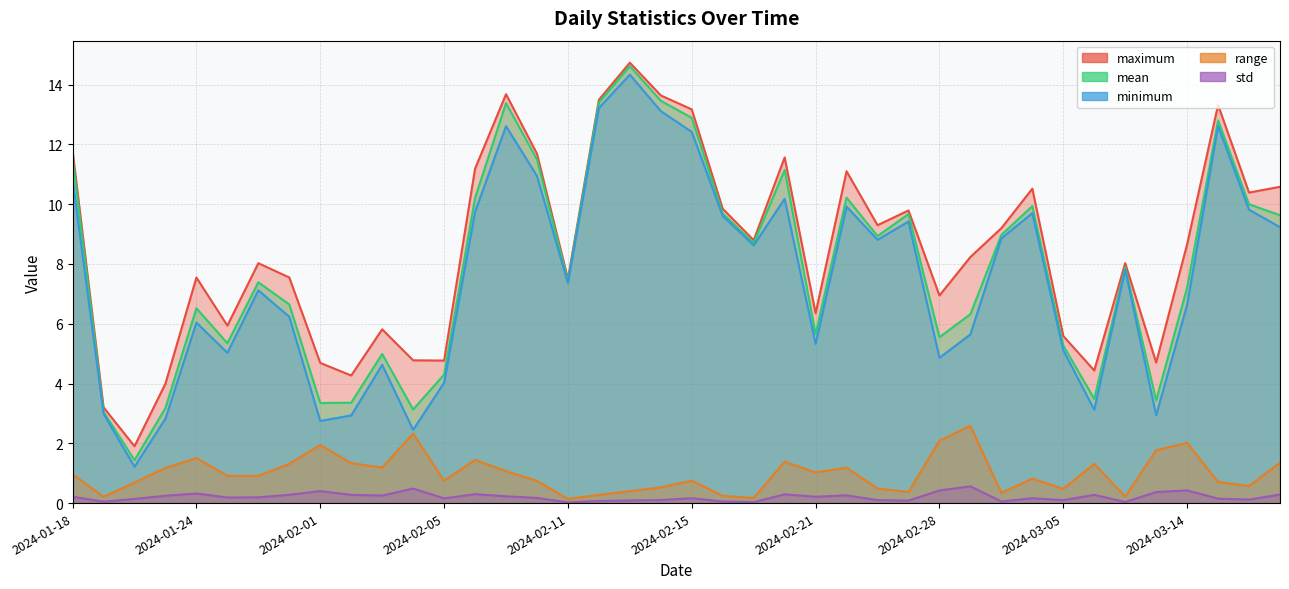

At which category is the sum across all series the highest?

2024-02-13